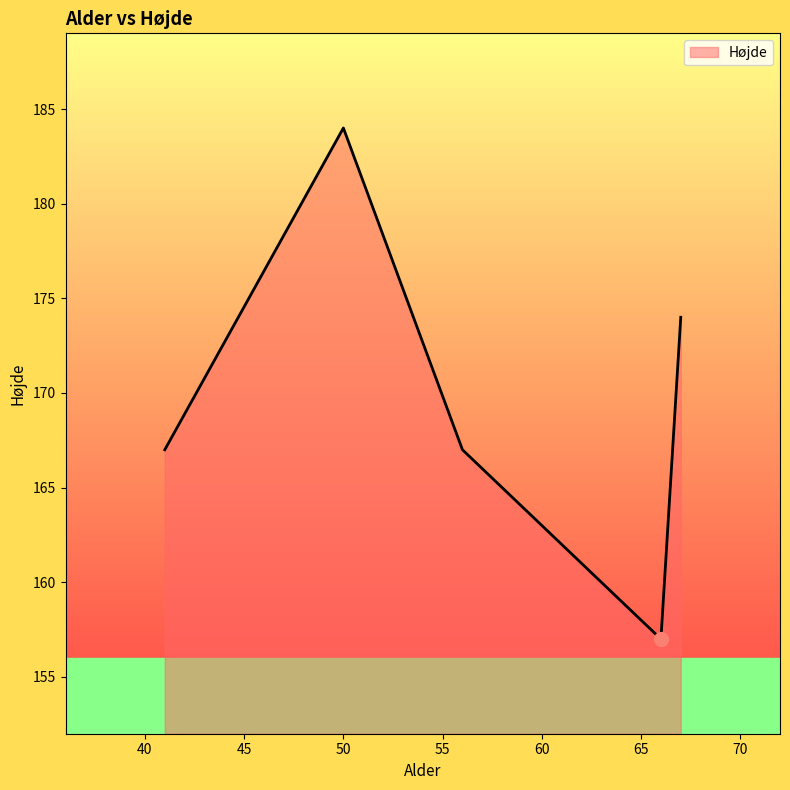

What is the sum of all values?

849